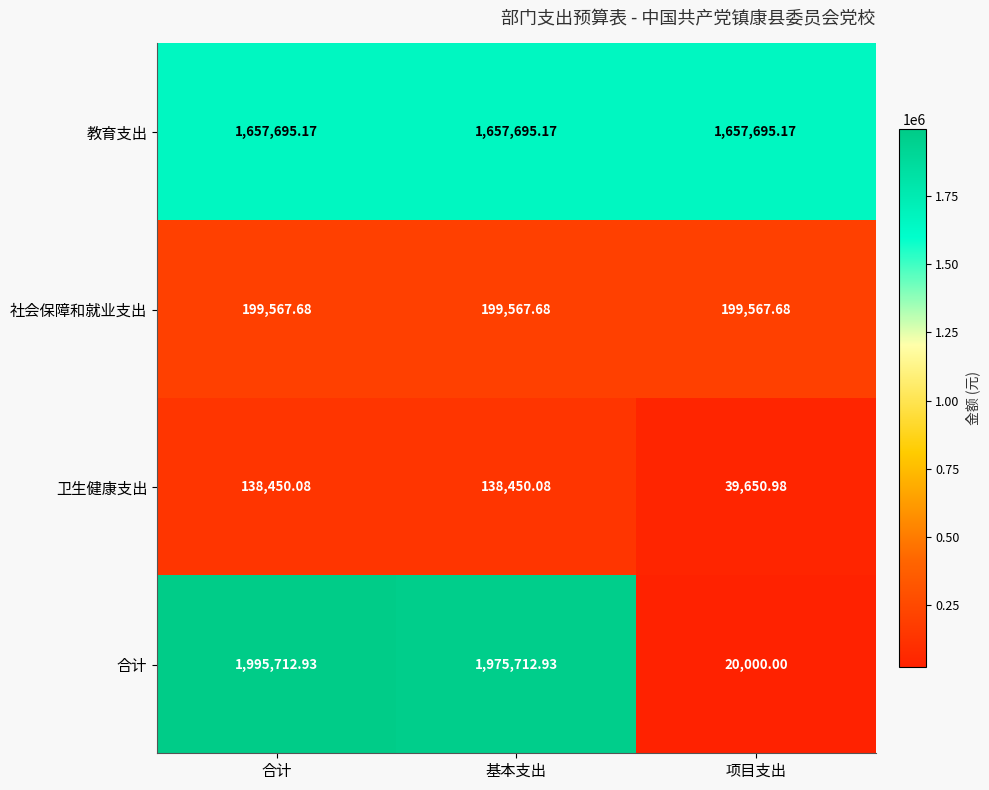

At 项目支出, list the series in order from largest to smallest.

教育支出, 社会保障和就业支出, 卫生健康支出, 合计